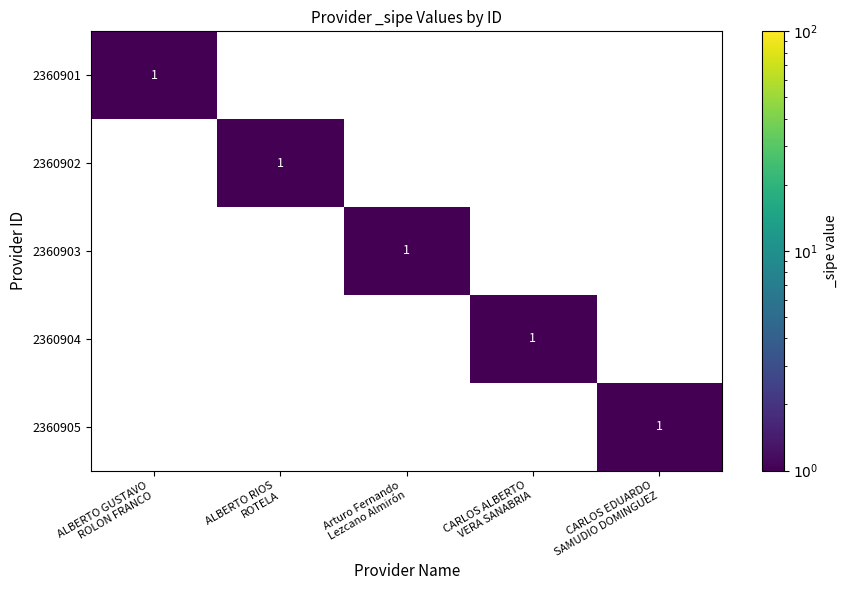

At how many categories does at least one series exceed 0?

5